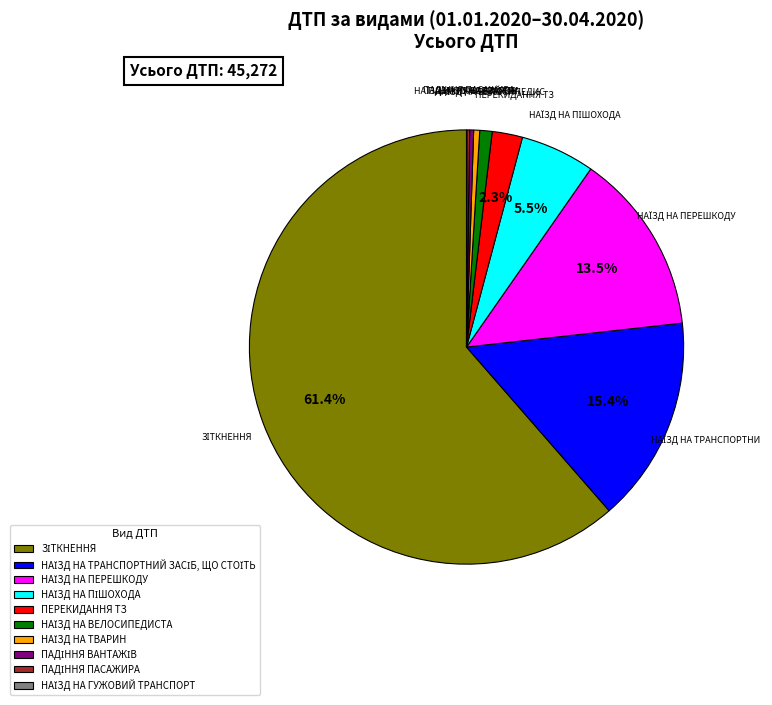

Is there any slice that represents more than half of the pie?

Yes